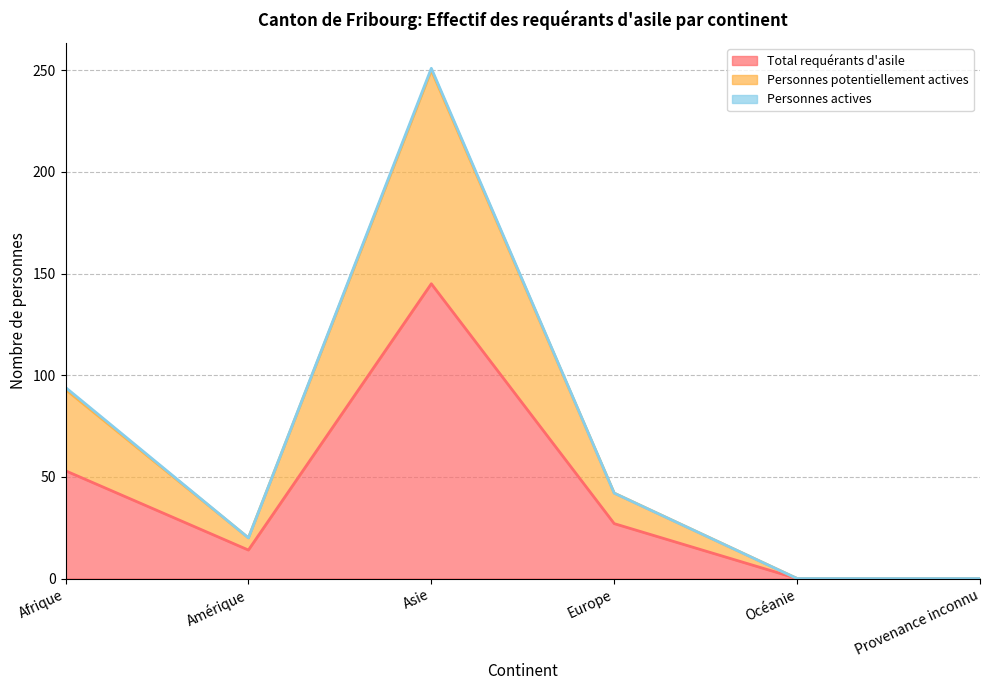

How many lines are shown in the chart?

3